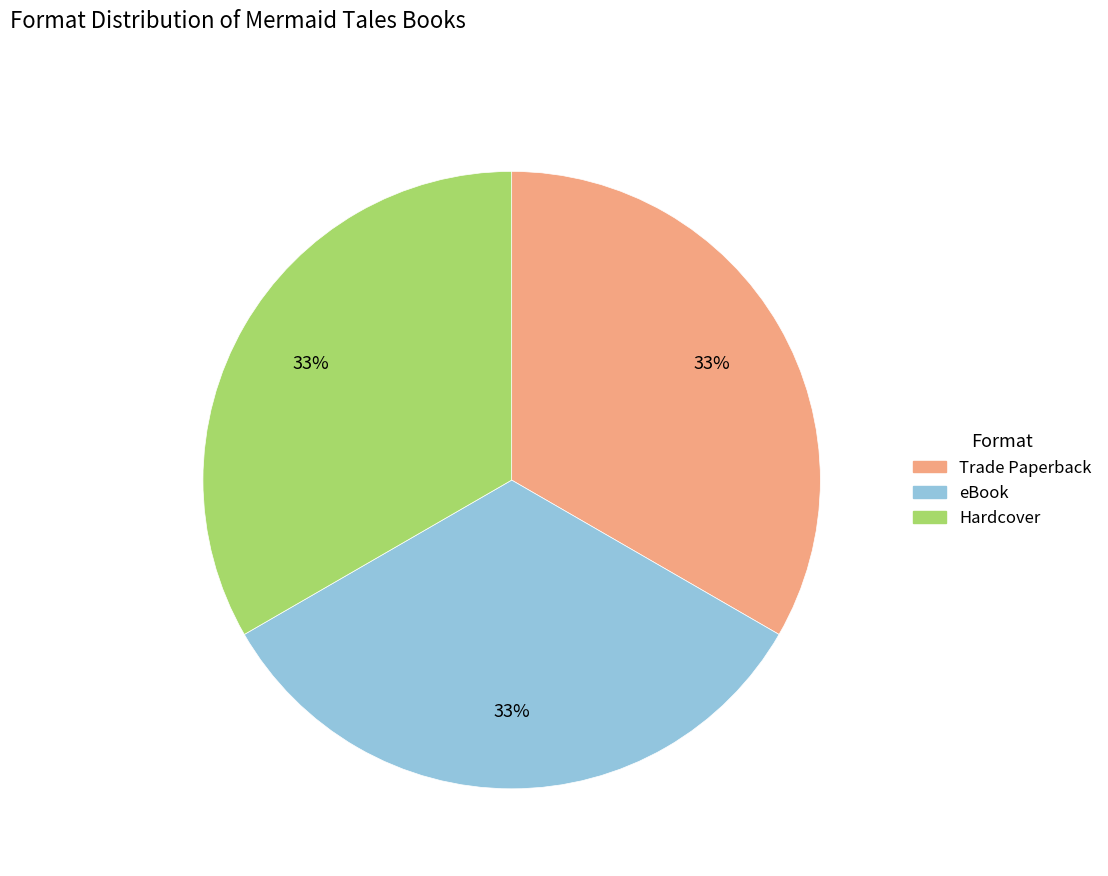

Is there any slice that represents more than half of the pie?

No